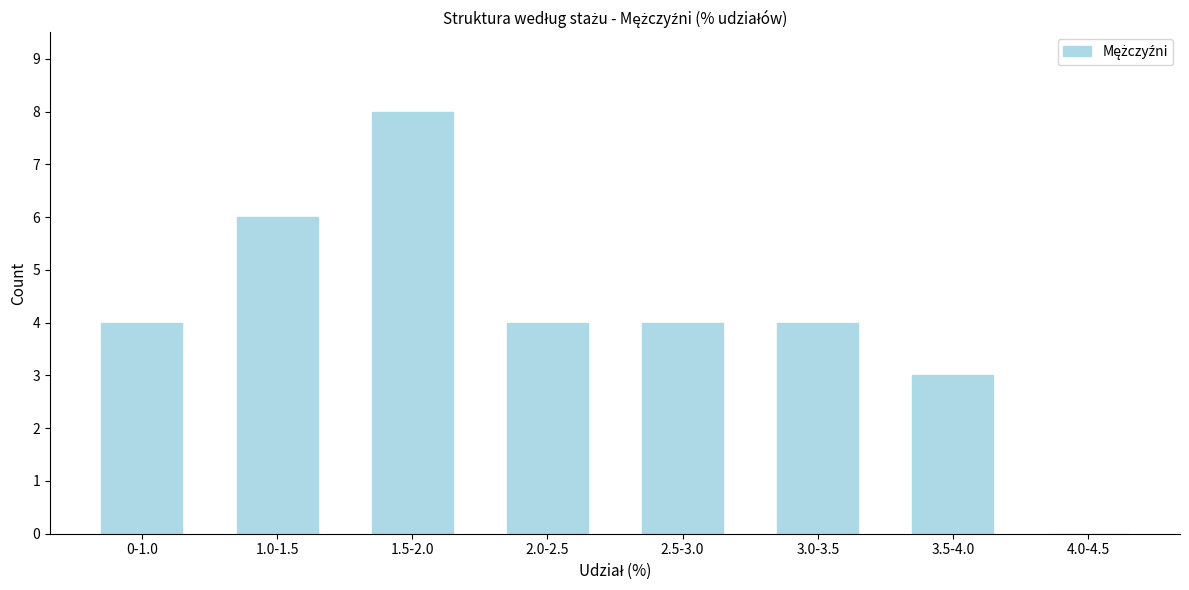

Reading left to right, transcribe all the data shown in this chart.

0-1.0=4	1.0-1.5=6	1.5-2.0=8	2.0-2.5=4	2.5-3.0=4	3.0-3.5=4	3.5-4.0=3	4.0-4.5=0